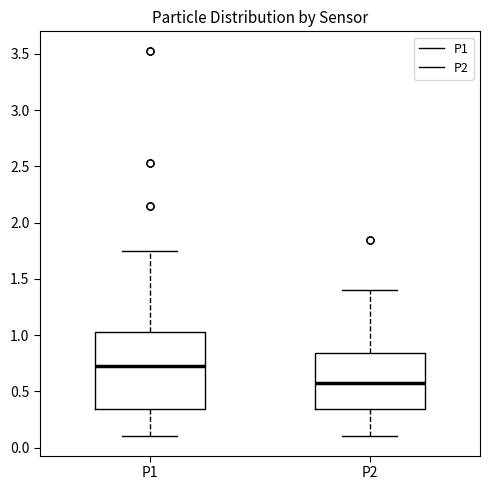

Reading left to right, transcribe this box plot: for each box, give where its median line is, the range the box spans, and where its two whiskers end, as read against the y-axis. The values are not printed on the chart, so give them approximately, as read against the axis.

P1: median 0.75, box 0.35 to 1.05, whiskers 0.10 to 1.75
P2: median 0.55, box 0.35 to 0.85, whiskers 0.10 to 1.40